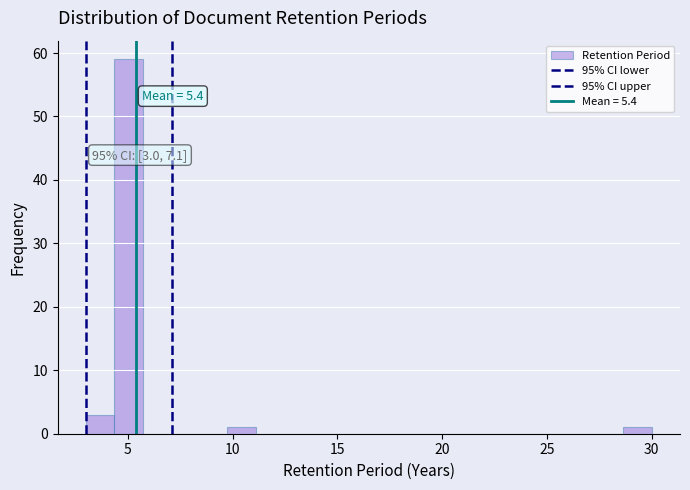

Around what value on the x-axis is the tallest bar? Give the approximate position of its centre, as read against the axis.

5.0